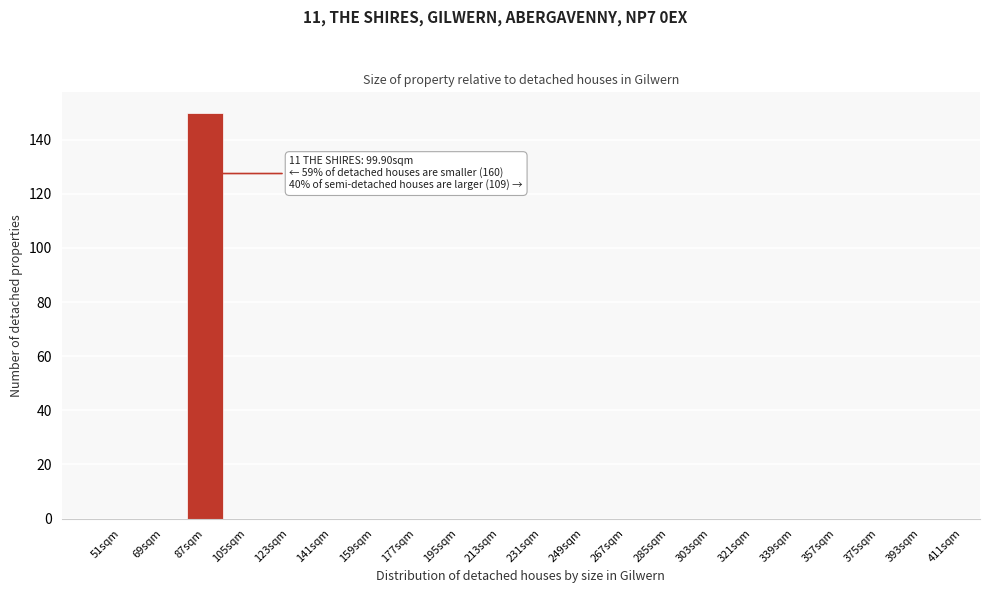

Reading left to right, what are all the values shown in this chart?

51sqm=0	69sqm=0	87sqm=150	105sqm=0	123sqm=0	141sqm=0	159sqm=0	177sqm=0	195sqm=0	213sqm=0	231sqm=0	249sqm=0	267sqm=0	285sqm=0	303sqm=0	321sqm=0	339sqm=0	357sqm=0	375sqm=0	393sqm=0